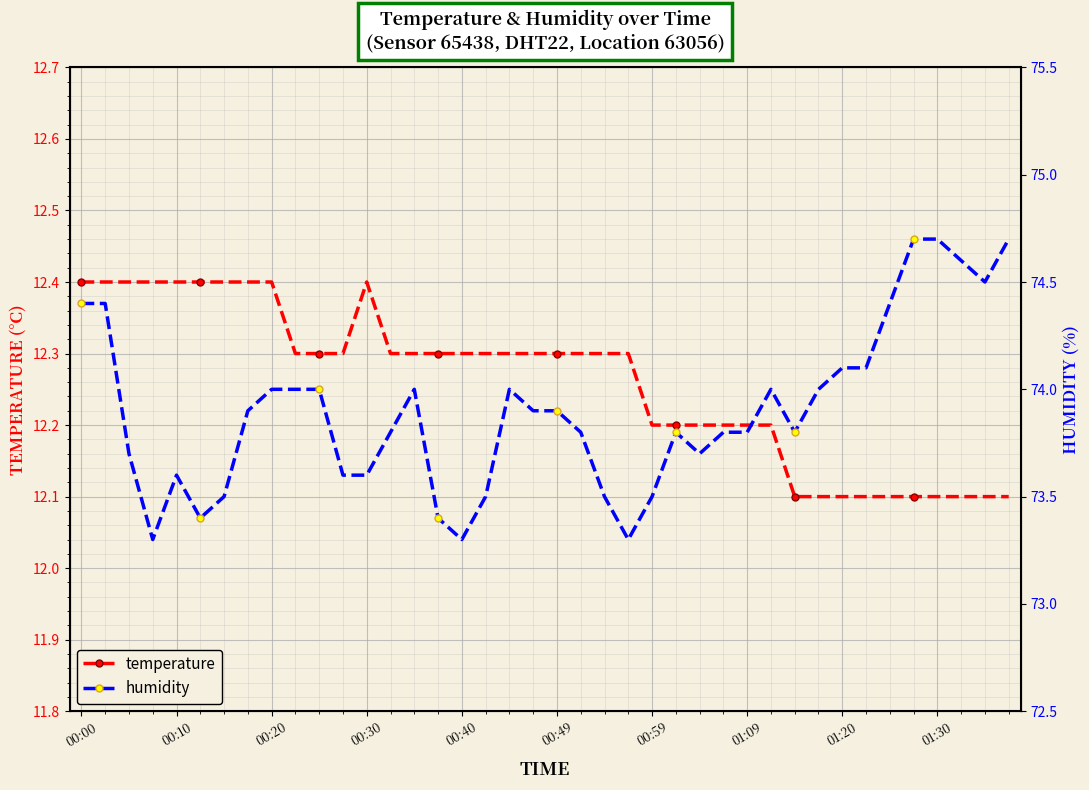

Count the temperature values in the range 12 to 13.

40